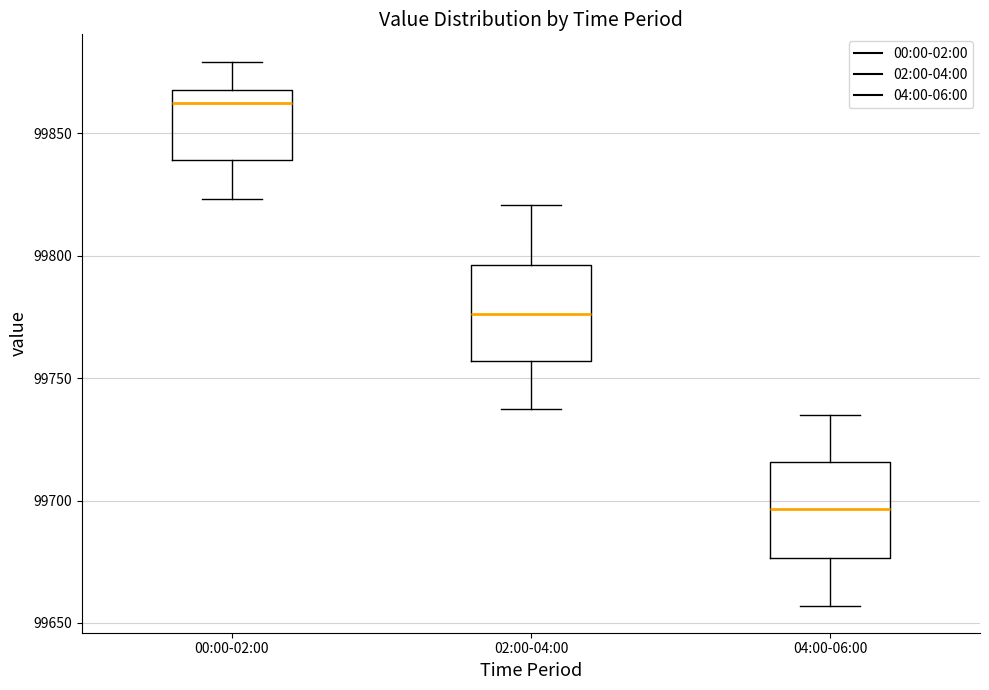

Which box has the lowest median line?

04:00-06:00